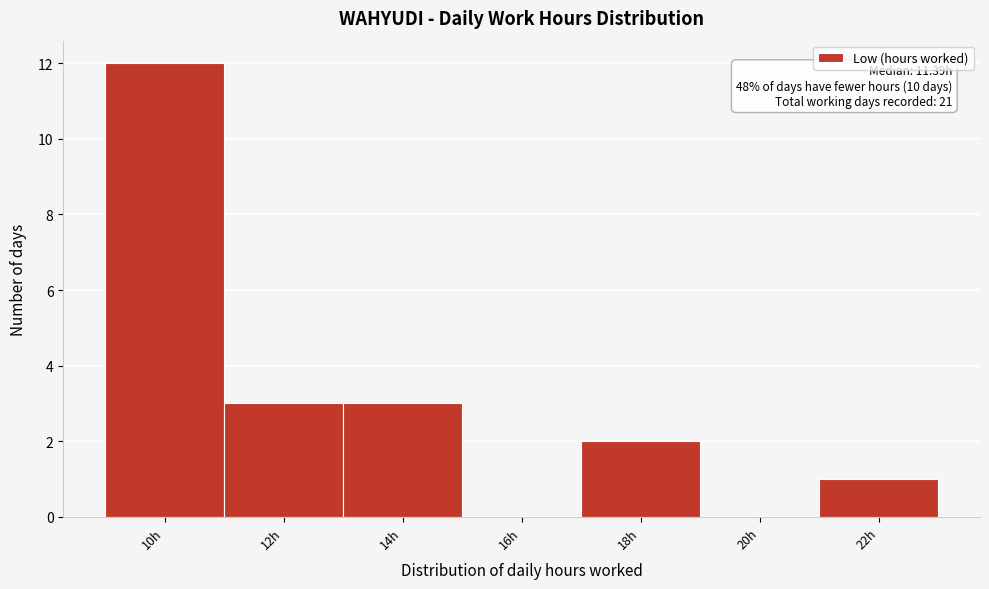

Reading right to left, list all the values displayed in this chart.

22h=1	20h=0	18h=2	16h=0	14h=3	12h=3	10h=12